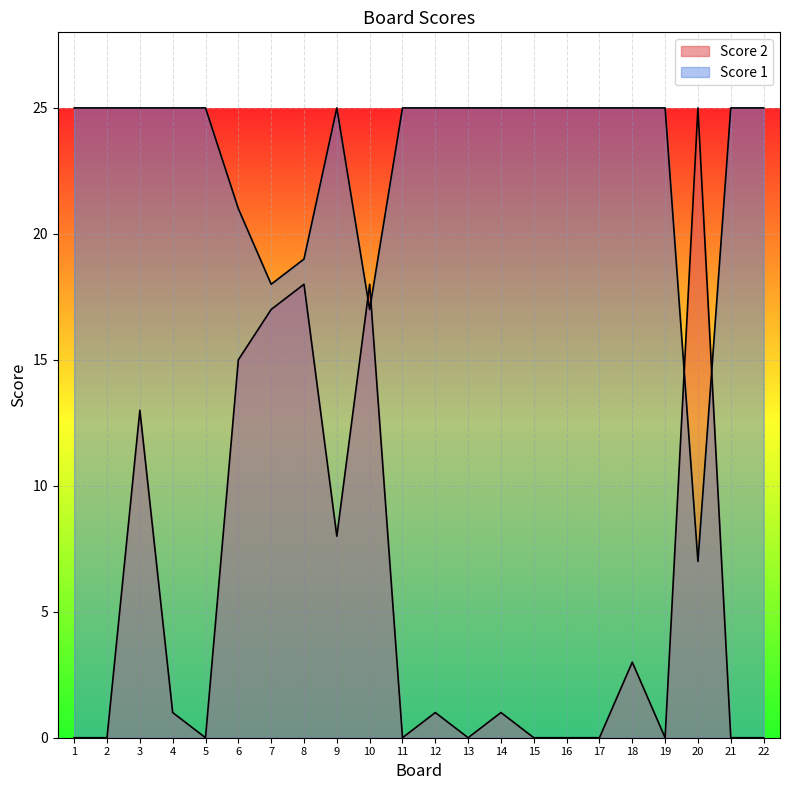

The Score 2 series shows 0 at 5. True or false?

True